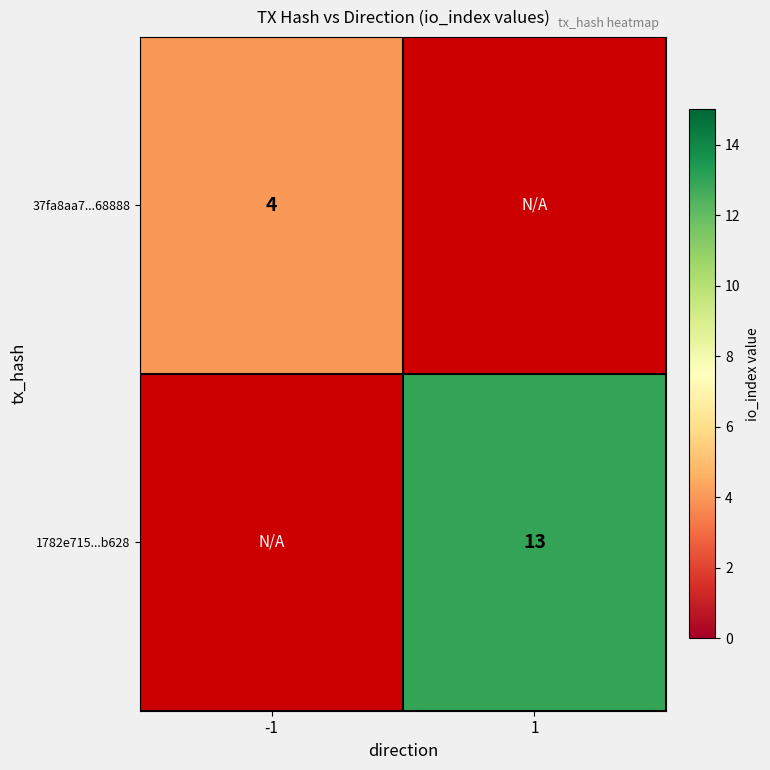

The 1782e715...b628 series shows 13 at 1. True or false?

True